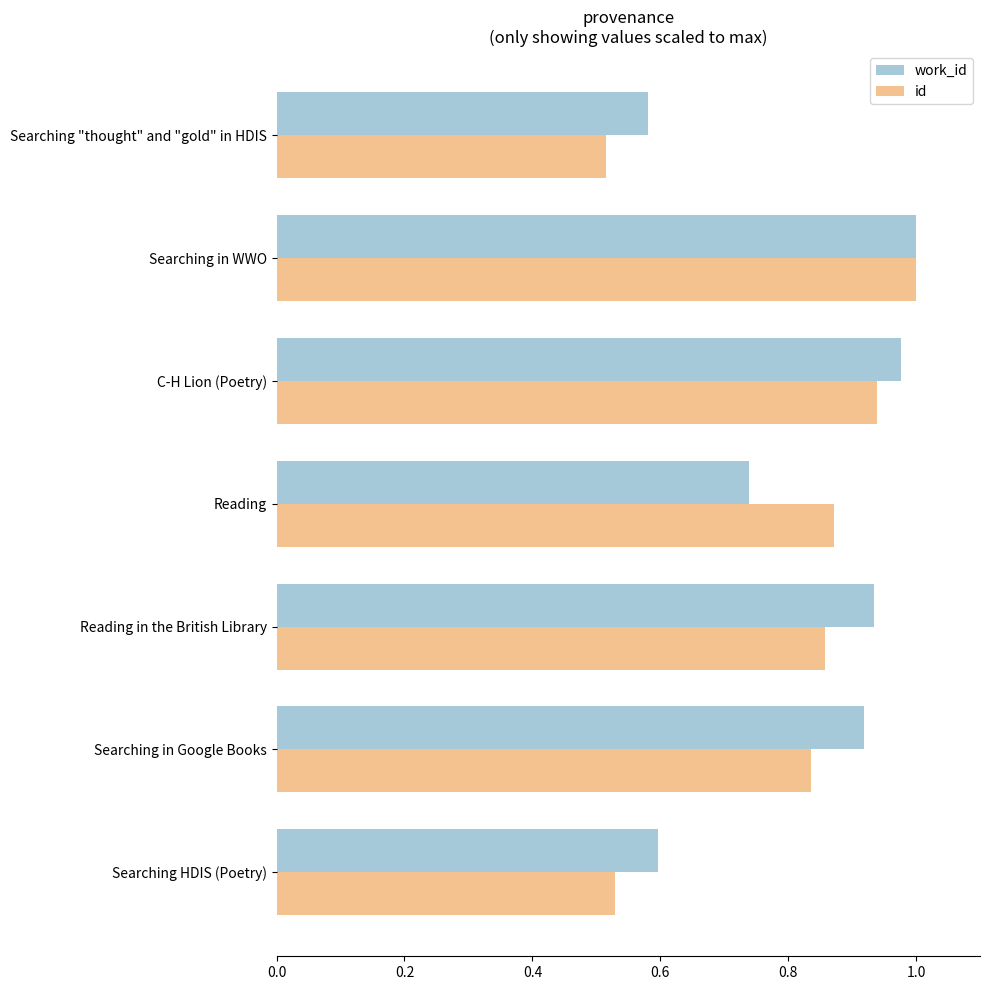

Is the value of id at Searching HDIS (Poetry) greater than the value of work_id at Reading?

No